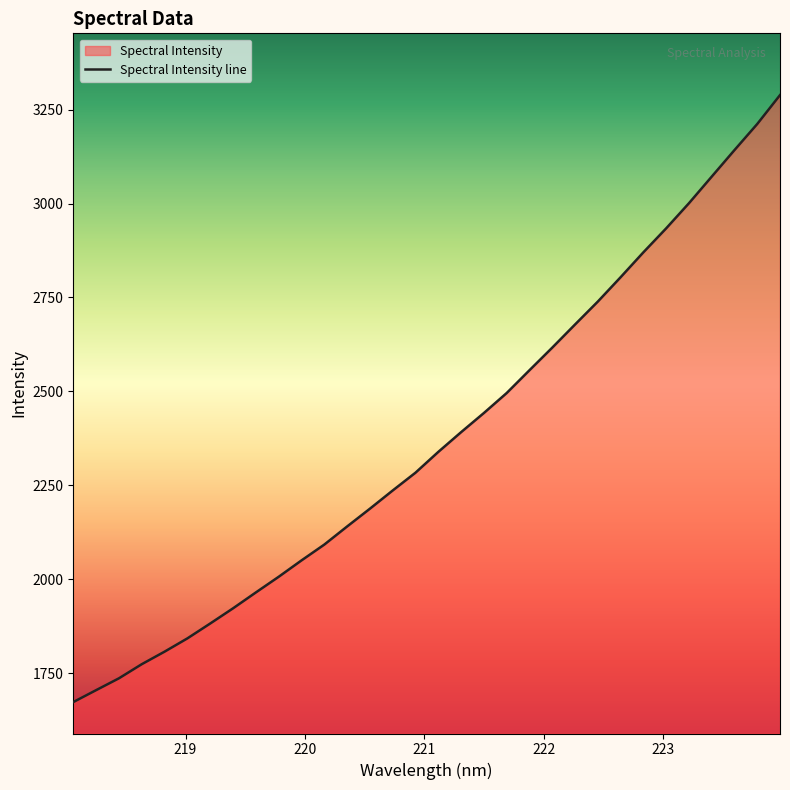

How many lines are shown in the chart?

1